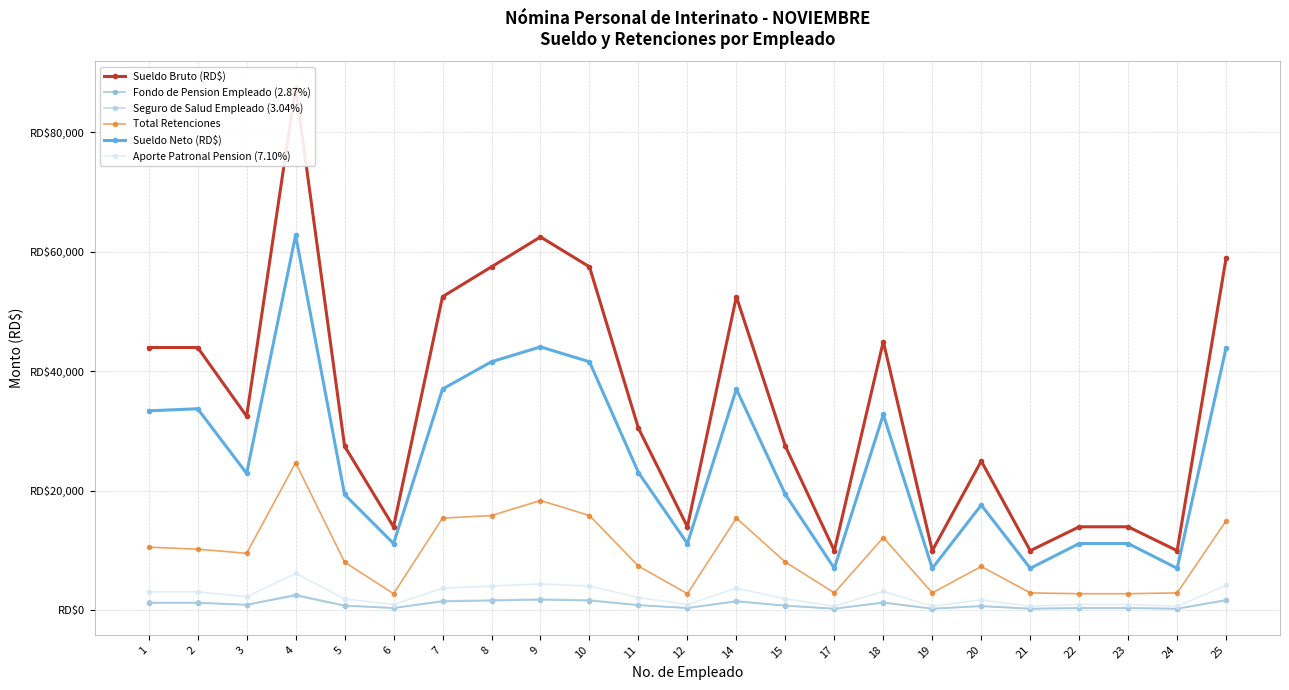

How many lines are shown in the chart?

6